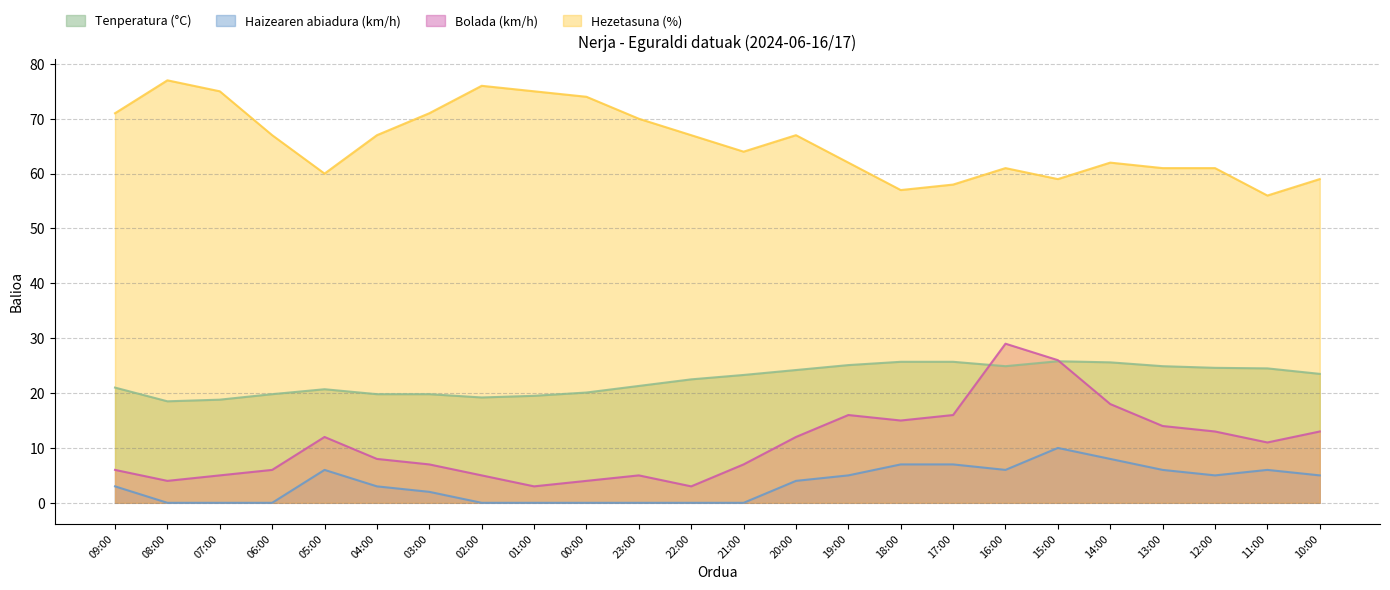

How many series are shown in this chart?

4